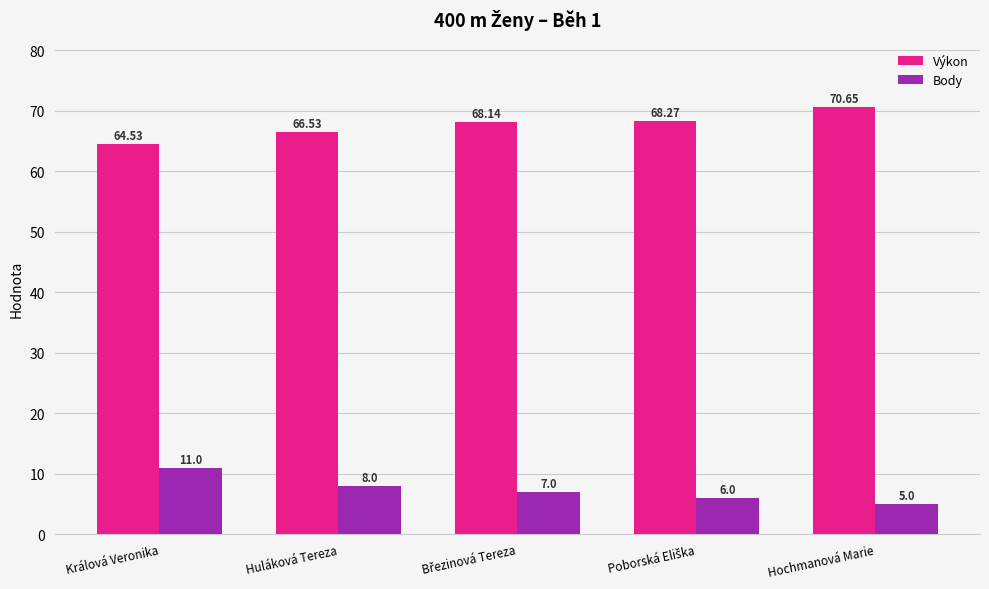

Which series has the largest range (max minus min)?

Výkon